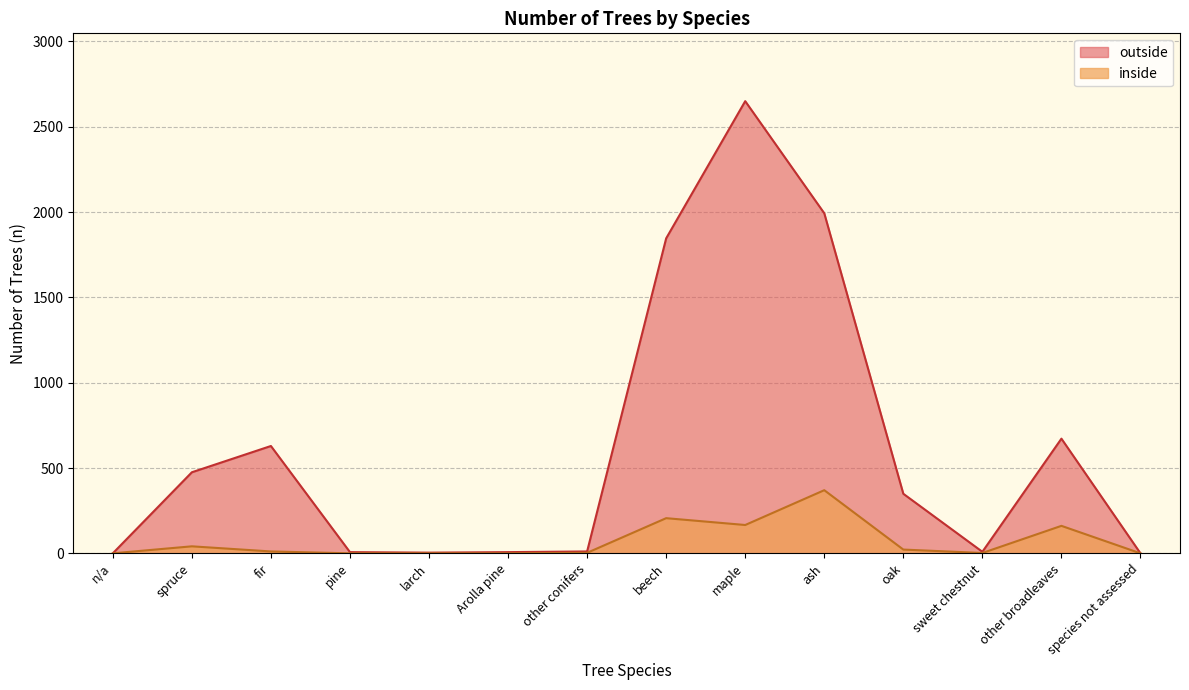

What is the difference between the inside values at pine and maple?

166